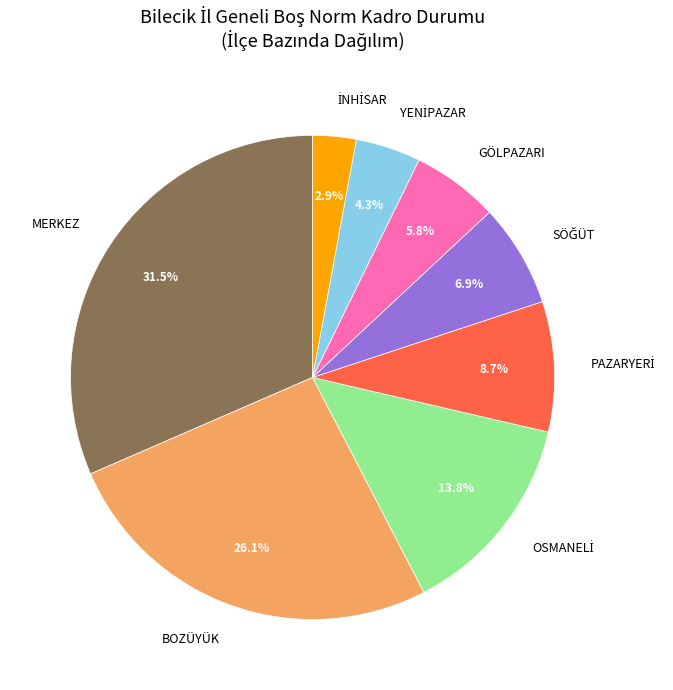

To the nearest percent, what is the average slice percentage?

12%